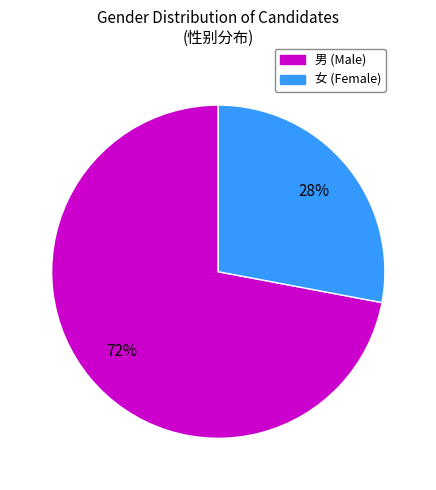

How many slices are in this pie chart?

2